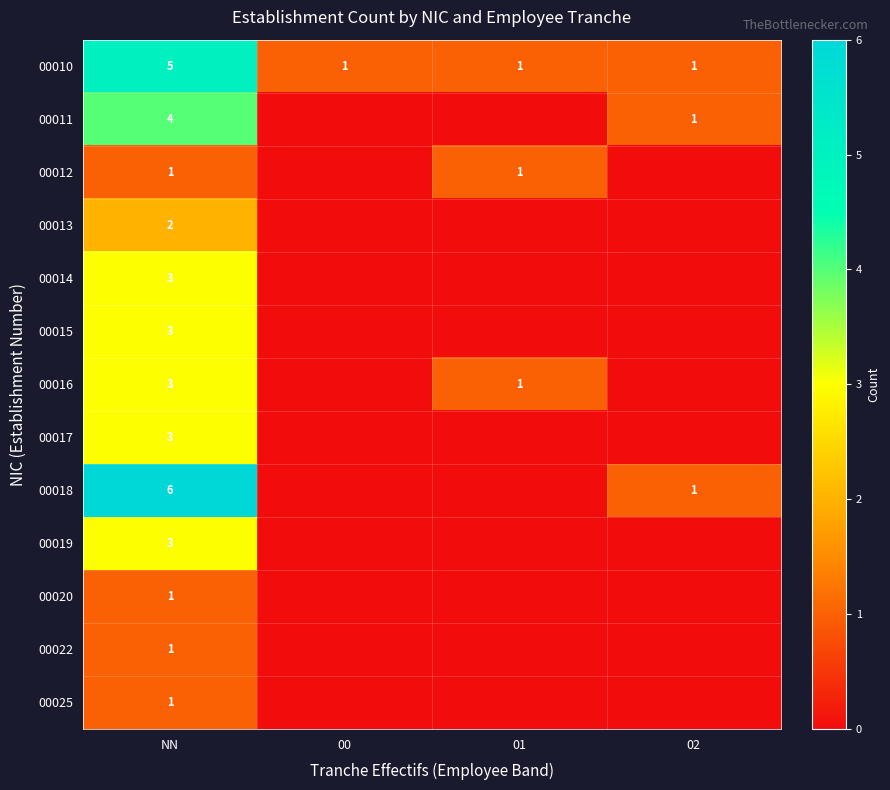

What is the sum of the 00010 values at 02 and NN?

6